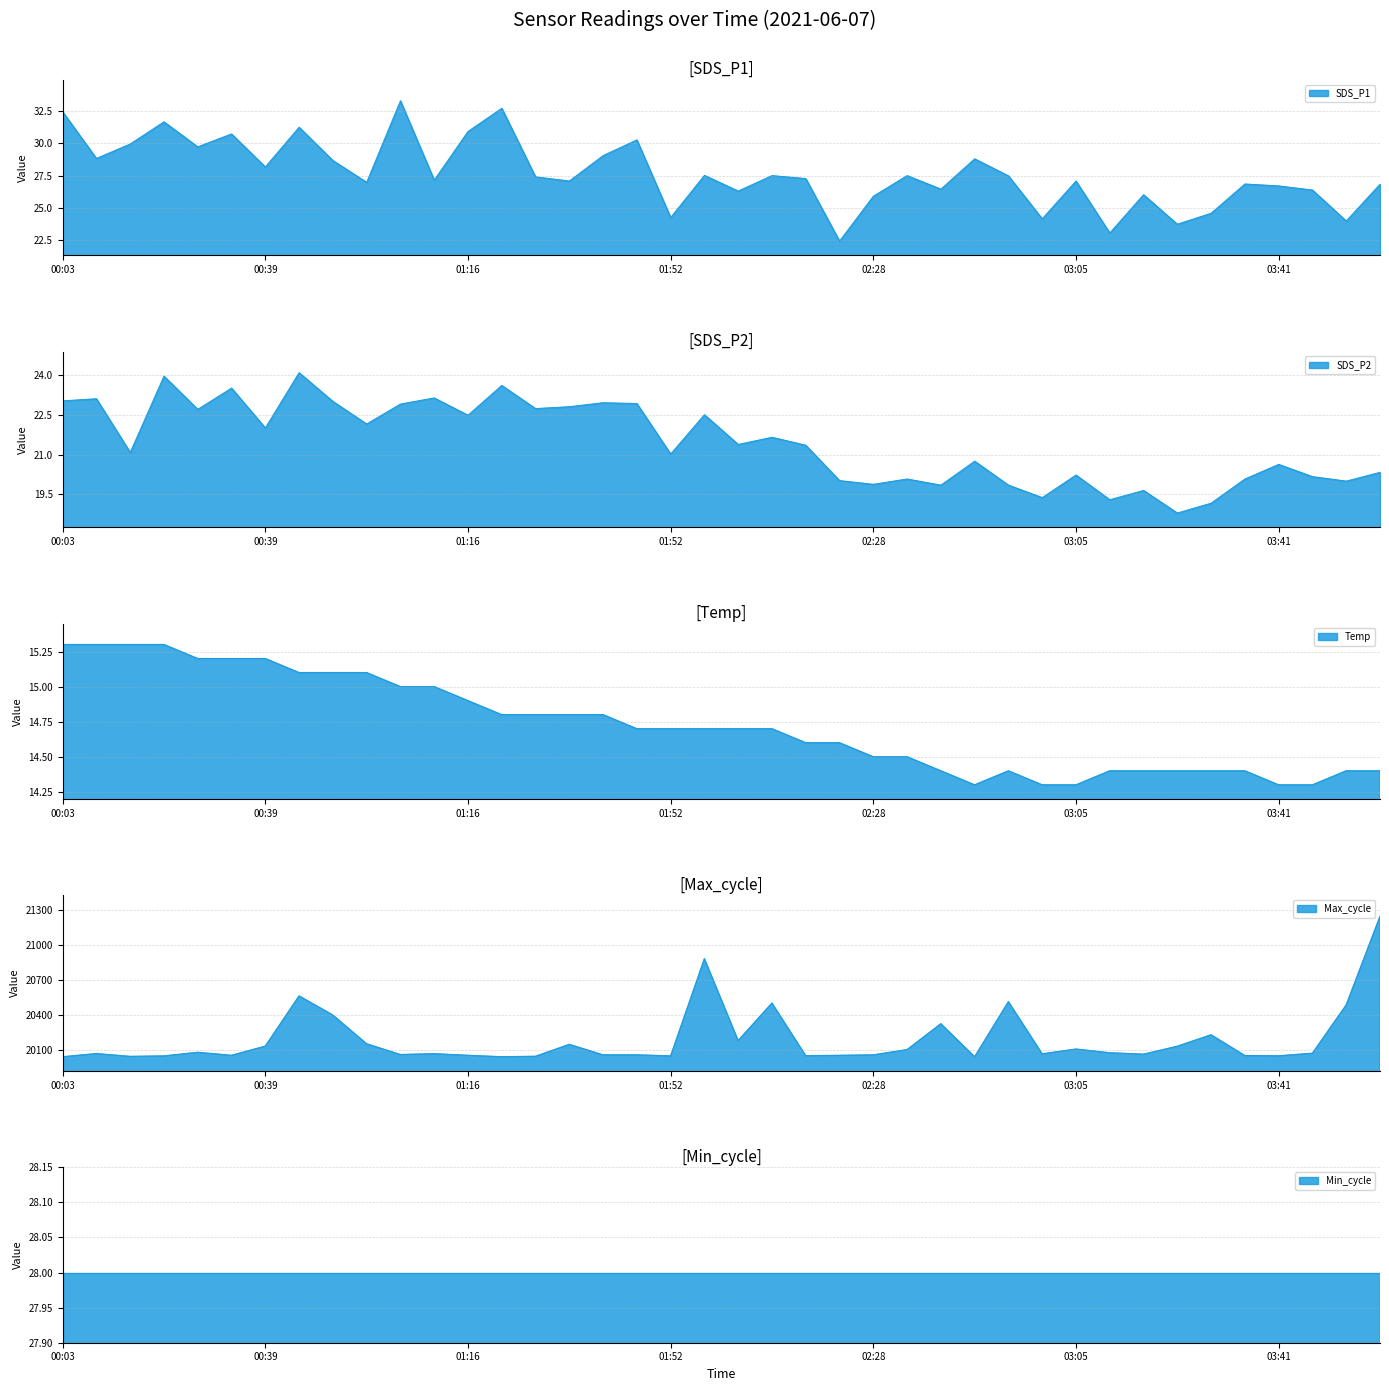

How many interior local peaks does the SDS_P1 series have?

13